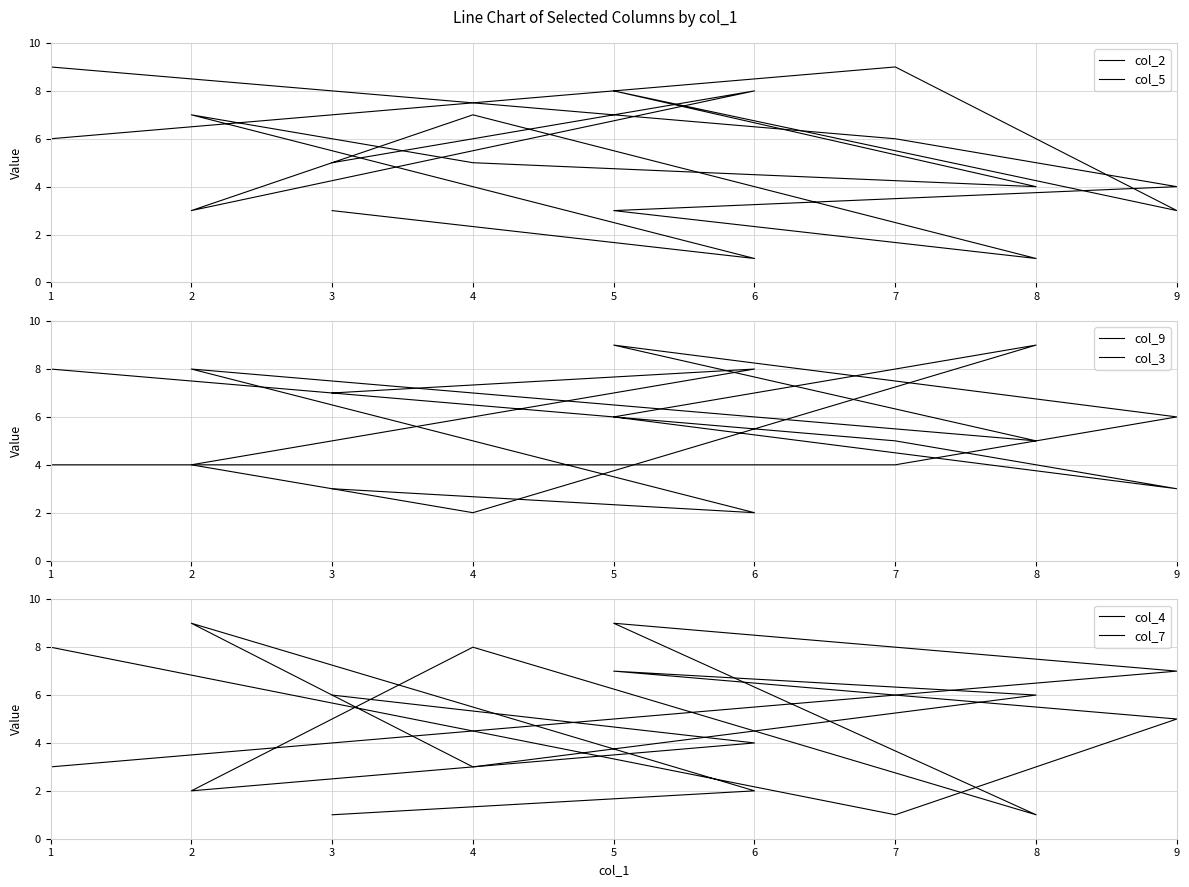

How many distinct data groups are displayed?

6